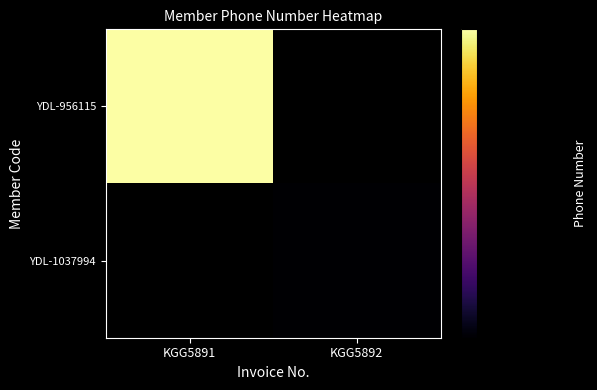

Which category has the highest value in the YDL-956115 series?

KGG5891